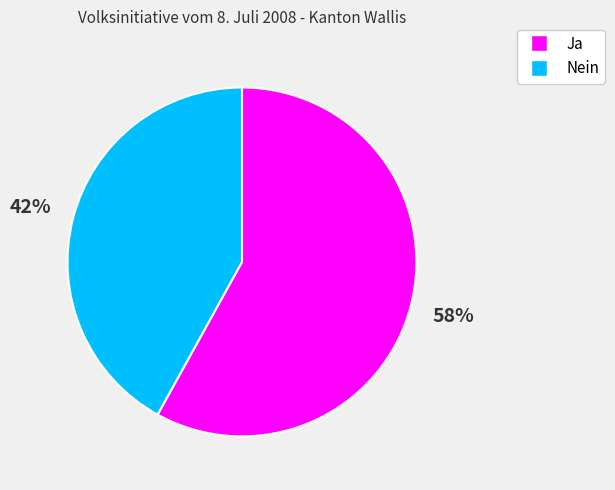

What percentage is the Ja slice, to the nearest percent?

58%